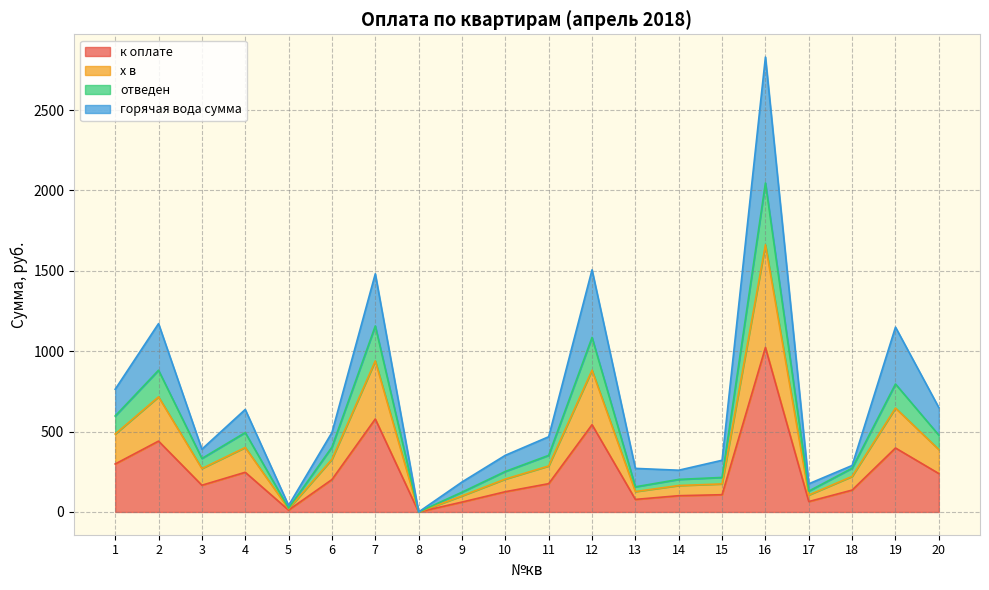

What is the average value of the х в series?

406.1